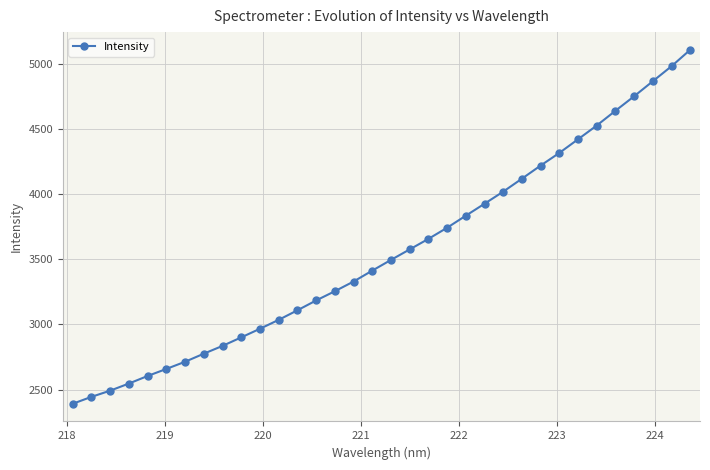

What is the sum of all values?

120853.7